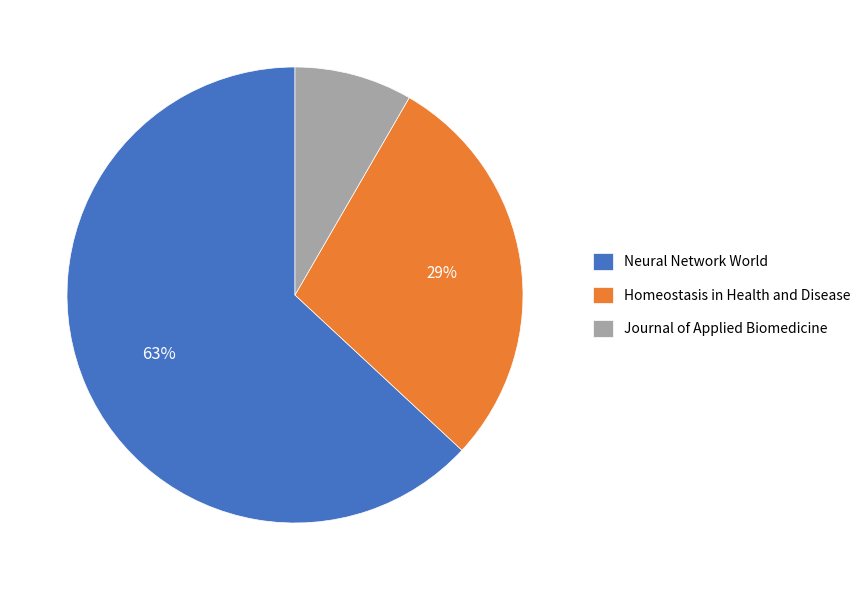

Does any single category account for the majority?

Yes